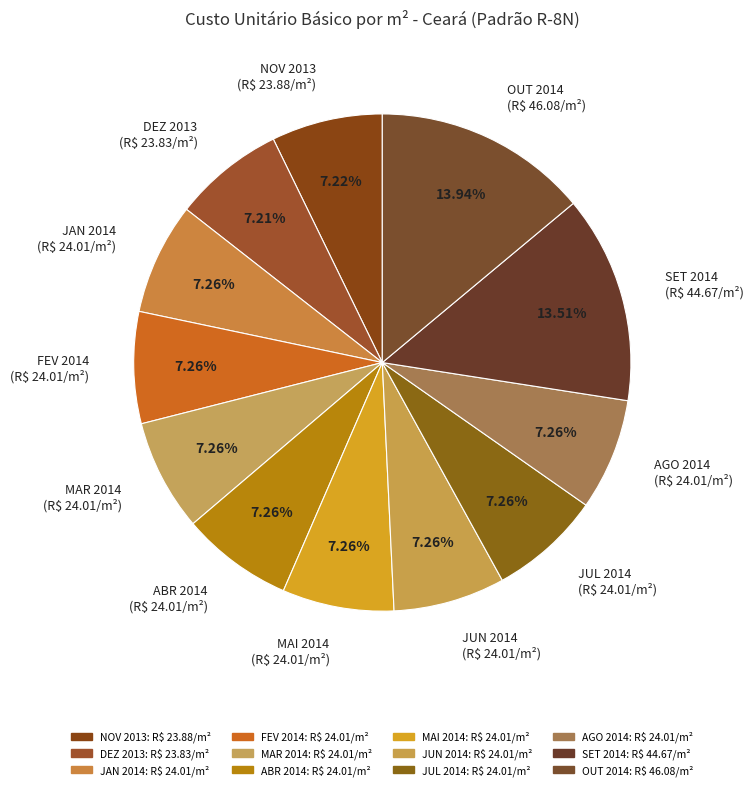

True or false: MAI 2014 accounts for 7% of the total.

True